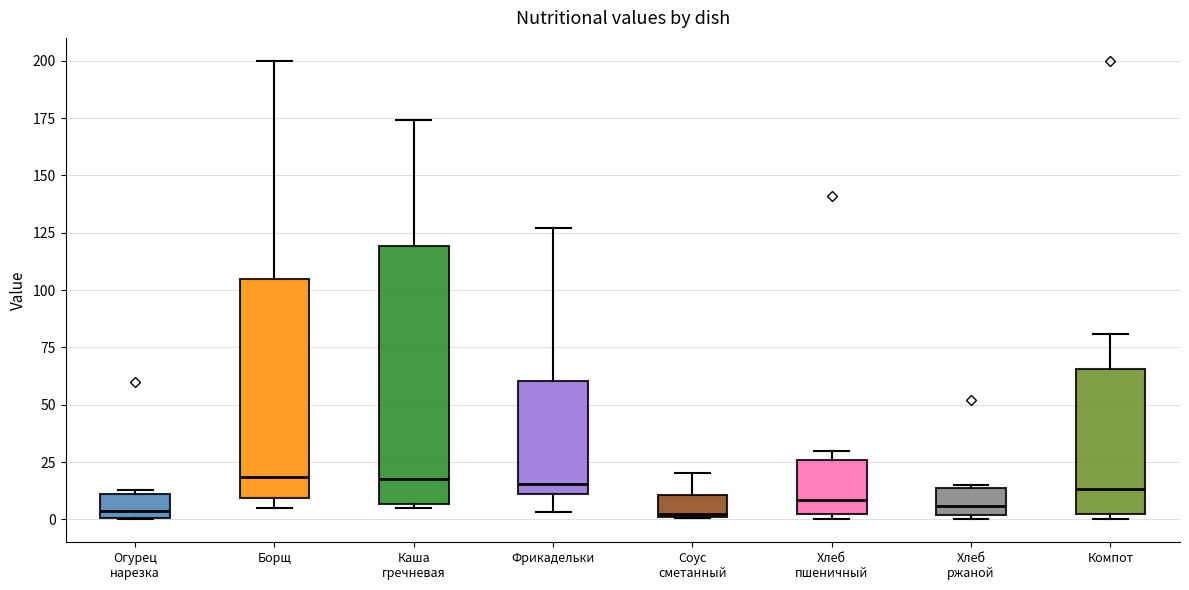

Reading left to right, transcribe this box plot: for each box, give where its median line is, the range the box spans, and where its two whiskers end, as read against the y-axis. The values are not printed on the chart, so give them approximately, as read against the axis.

Огурец нарезка: median 5, box 0 to 10, whiskers 0 to 15
Борщ: median 20, box 10 to 105, whiskers 5 to 200
Каша гречневая: median 20, box 5 to 120, whiskers 5 to 175
Фрикадельки: median 15, box 10 to 60, whiskers 5 to 125
Соус сметанный: median 0, box 0 to 10, whiskers 0 to 20
Хлеб пшеничный: median 10, box 0 to 25, whiskers 0 (just below the box's lower edge) to 30
Хлеб ржаной: median 5, box 0 to 15, whiskers 0 (just below the box's lower edge) to 15
Компот: median 15, box 5 to 65, whiskers 0 to 80